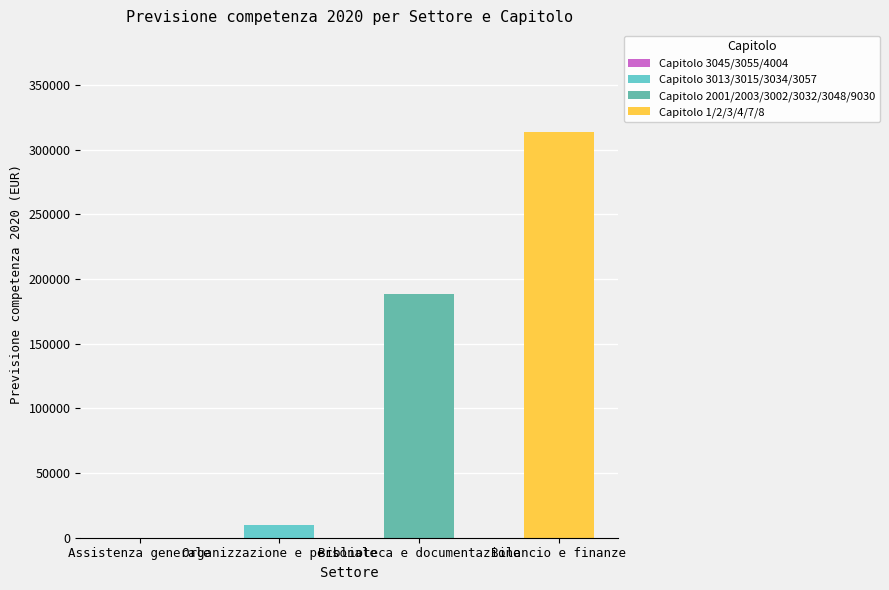

Does the chart contain stacked bars?

Yes